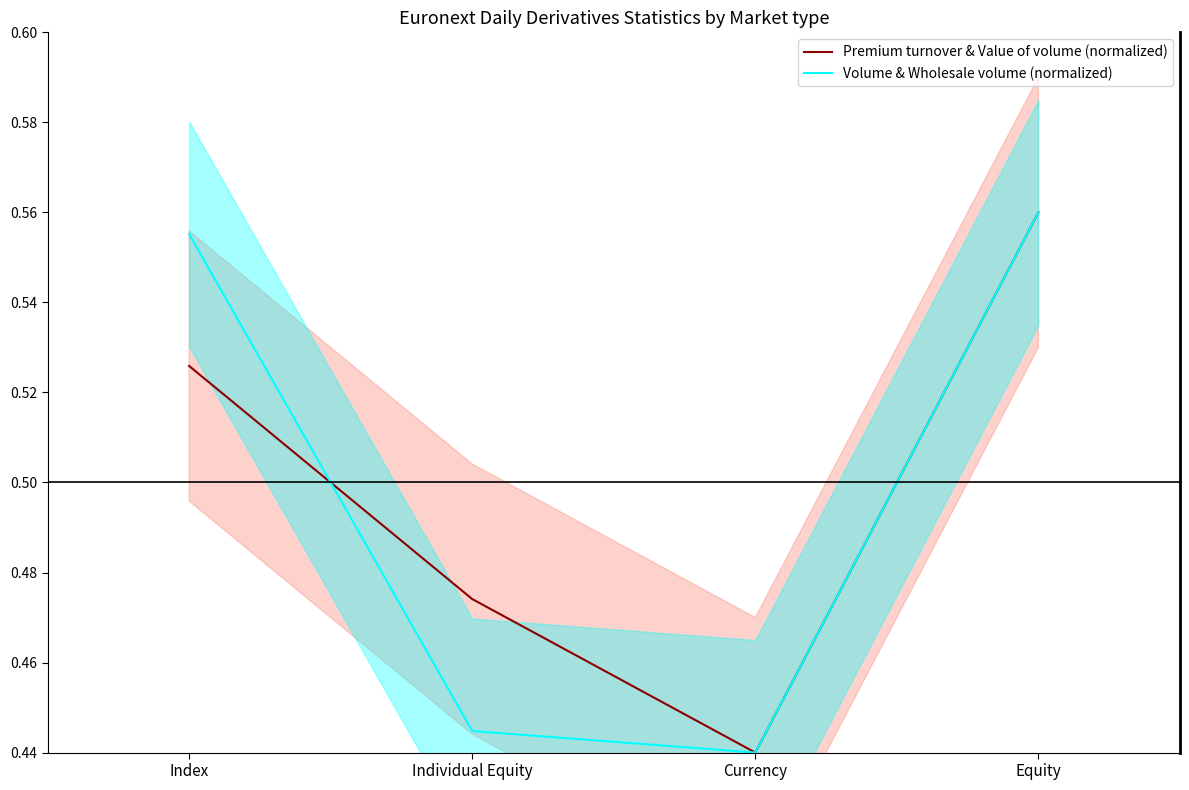

Count the number of data series in this chart.

2